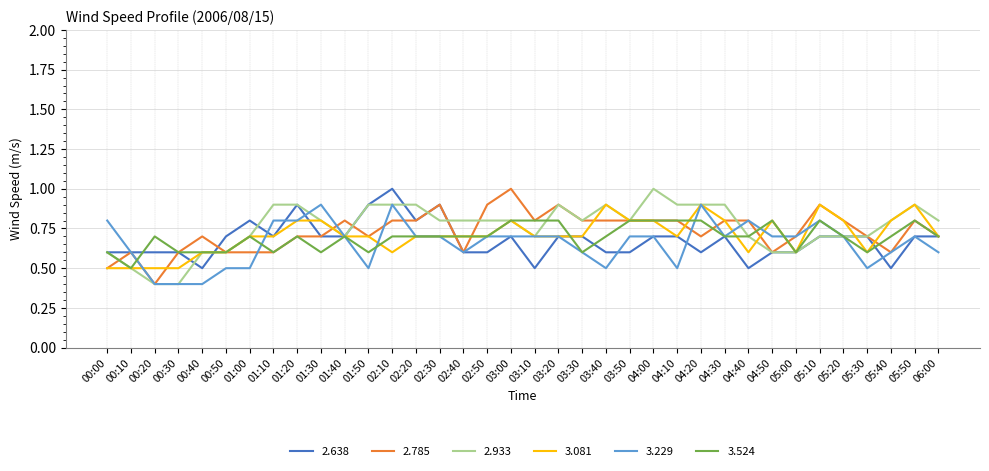

What position from the left is 04:20?

26